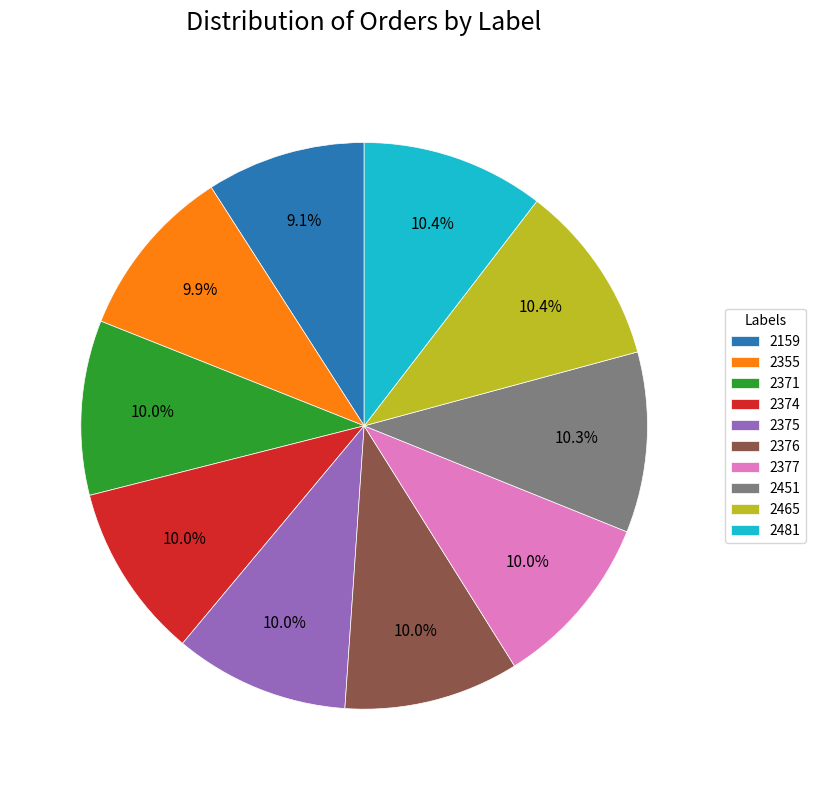

Which slice is the smallest?

2159